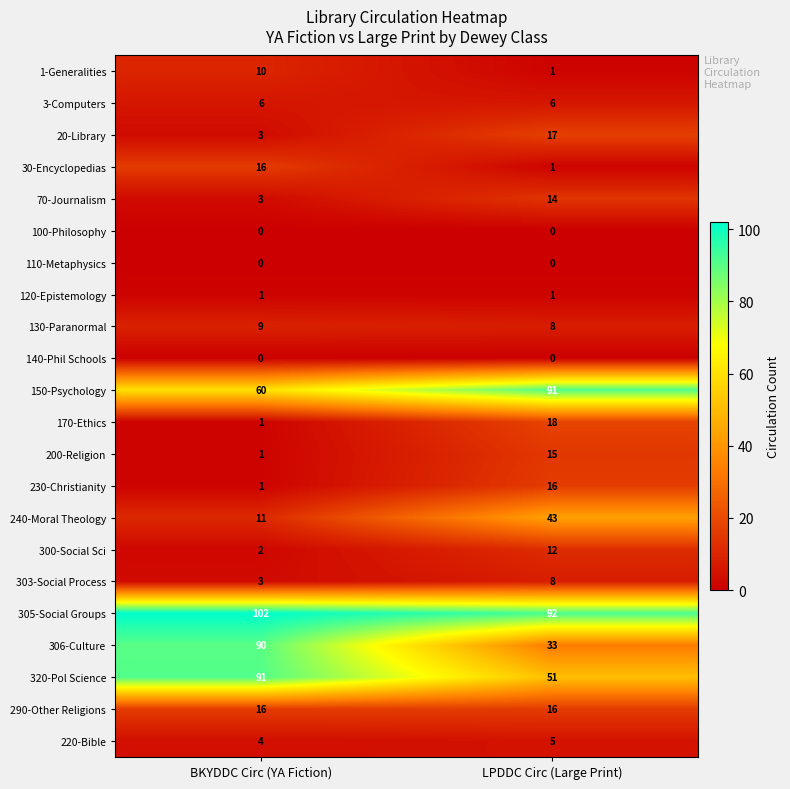

The 3-Computers series shows 11 at BKYDDC Circ (YA Fiction). True or false?

False